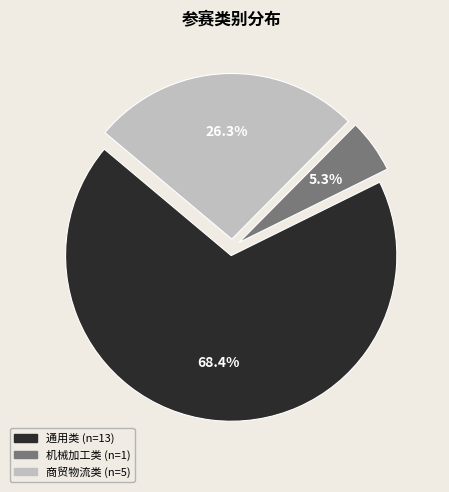

Is there a majority slice in this chart?

Yes